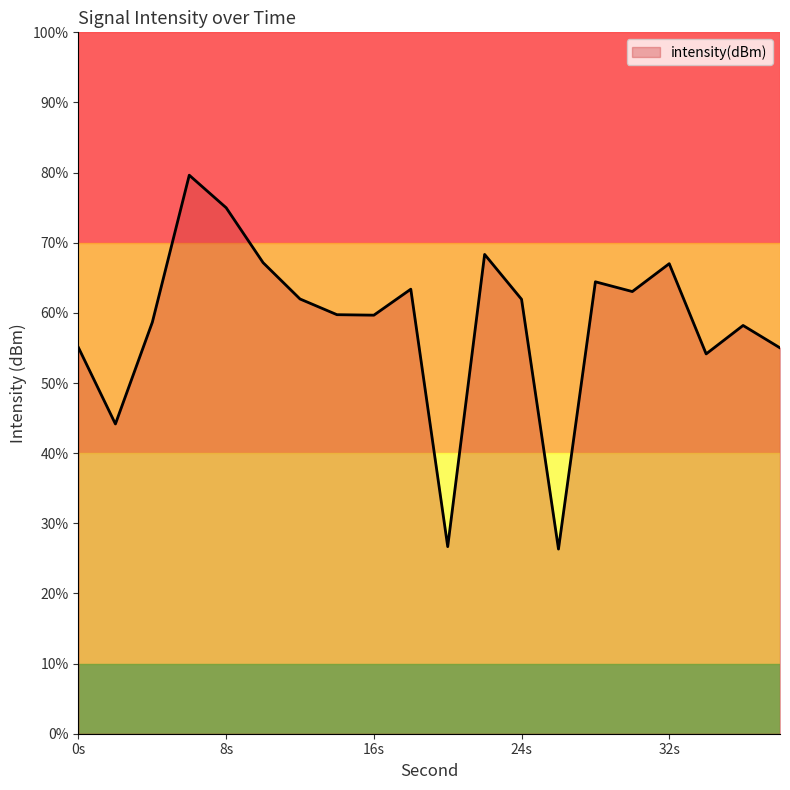

Is it true that the value at 20 is -57.2?

False